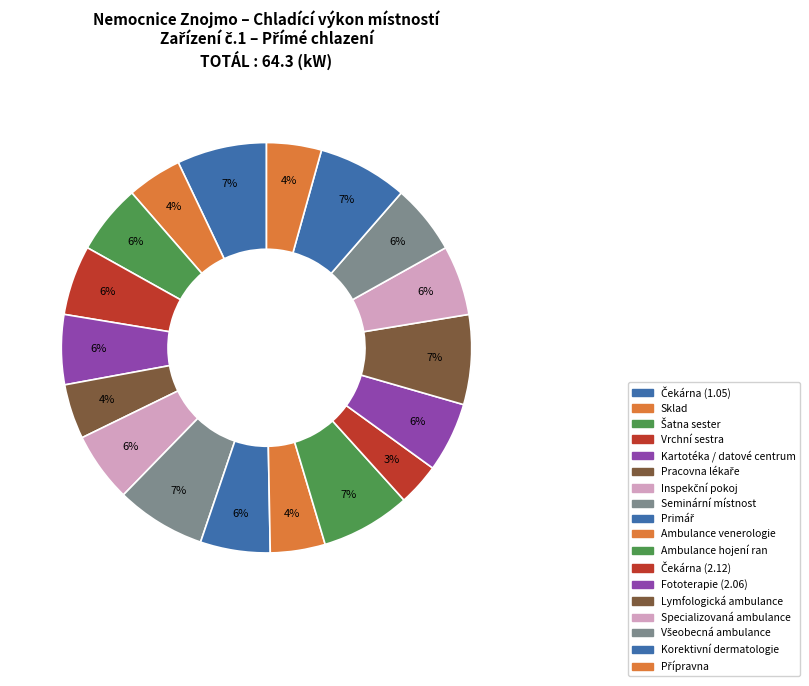

How many slices are in this pie chart?

18